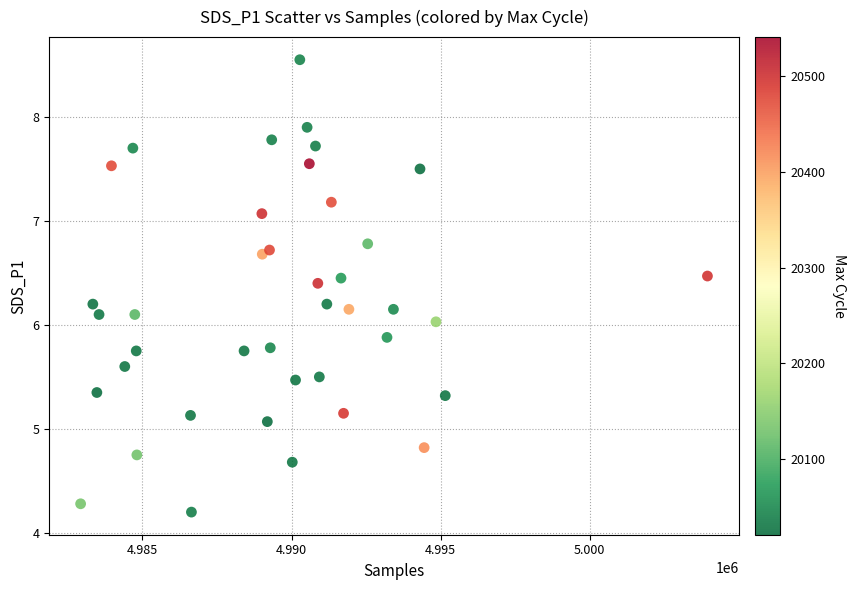

How many data points are displayed?

40